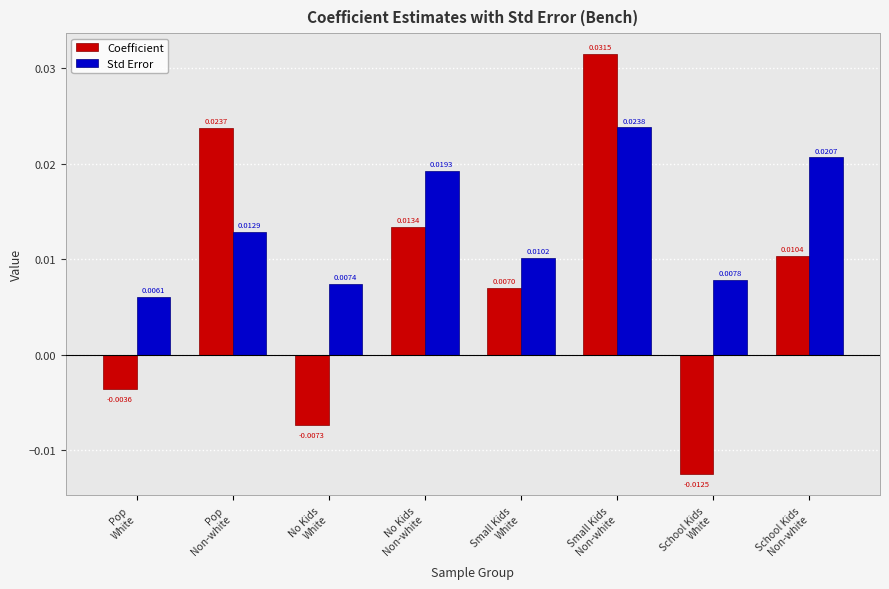

Which label corresponds to the smallest value in the chart?

School Kids
White